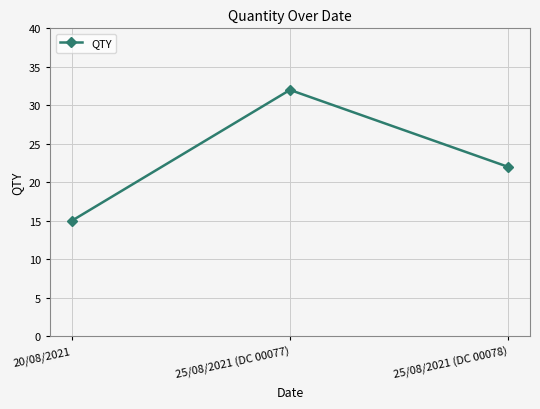

Reading right to left, extract all data points from this chart.

25/08/2021 (DC 00078)=22	25/08/2021 (DC 00077)=32	20/08/2021=15